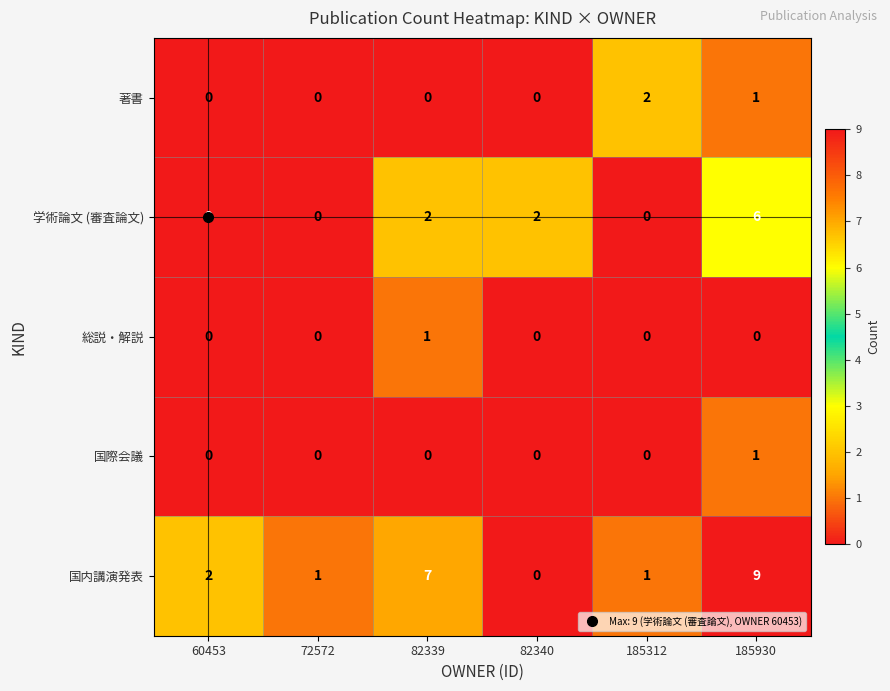

What is the greatest value displayed?

9